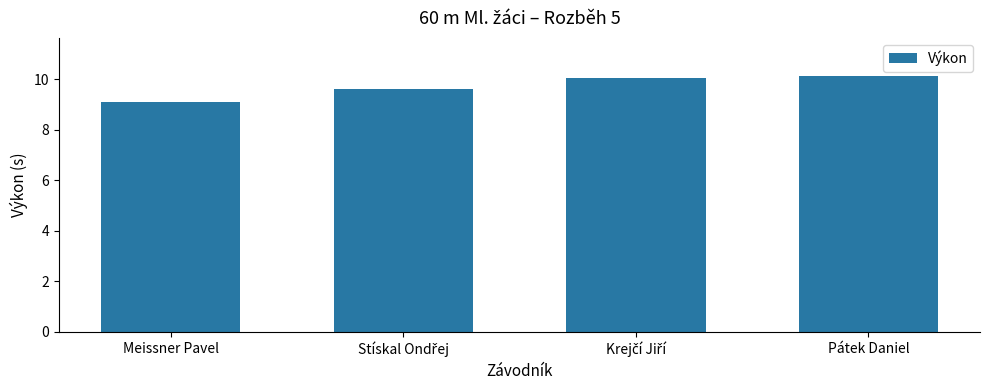

What is the maximum value shown in the chart?

10.1